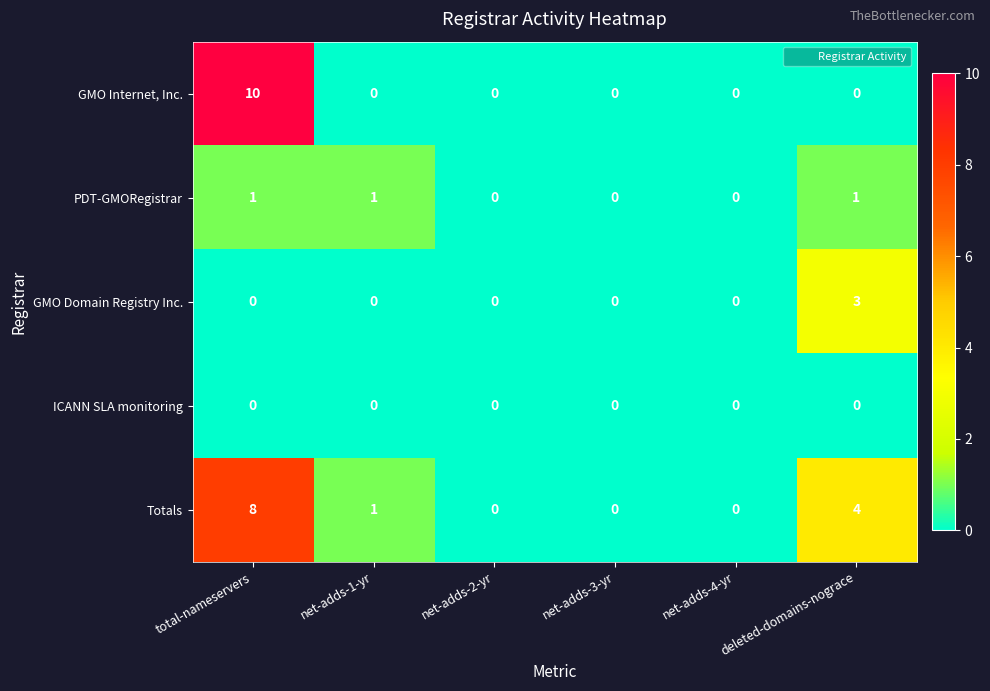

The Totals series shows 0 at net-adds-3-yr. True or false?

True